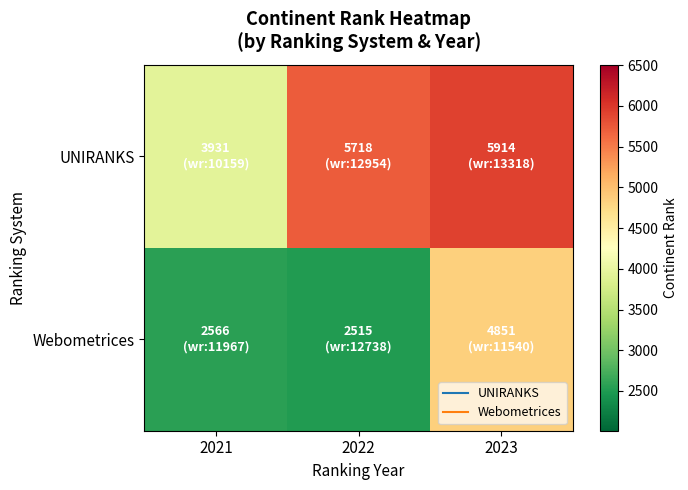

At how many categories does at least one series exceed 4879?

2